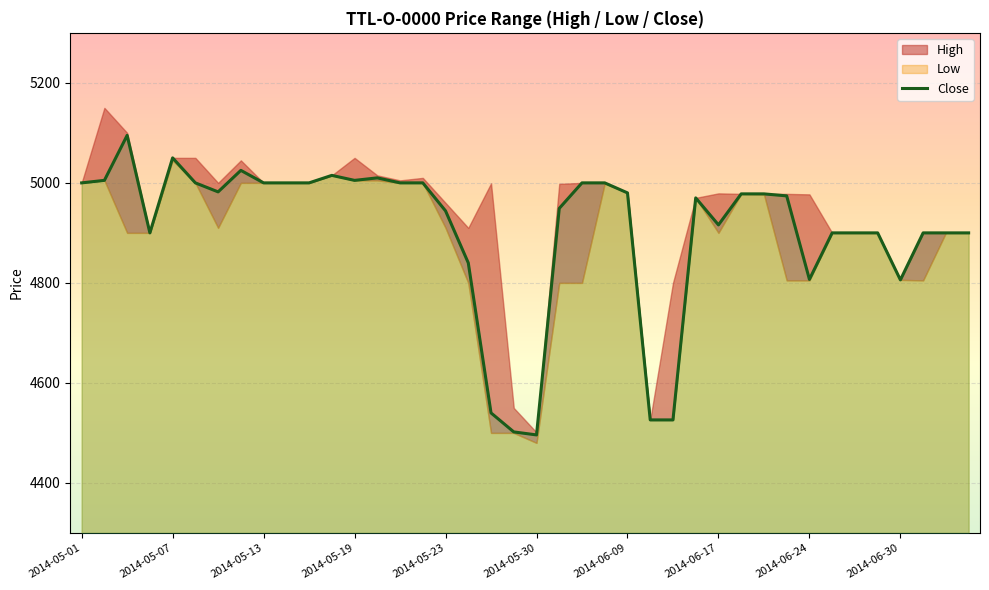

At which label is Close closest to 4795?

2014-06-30